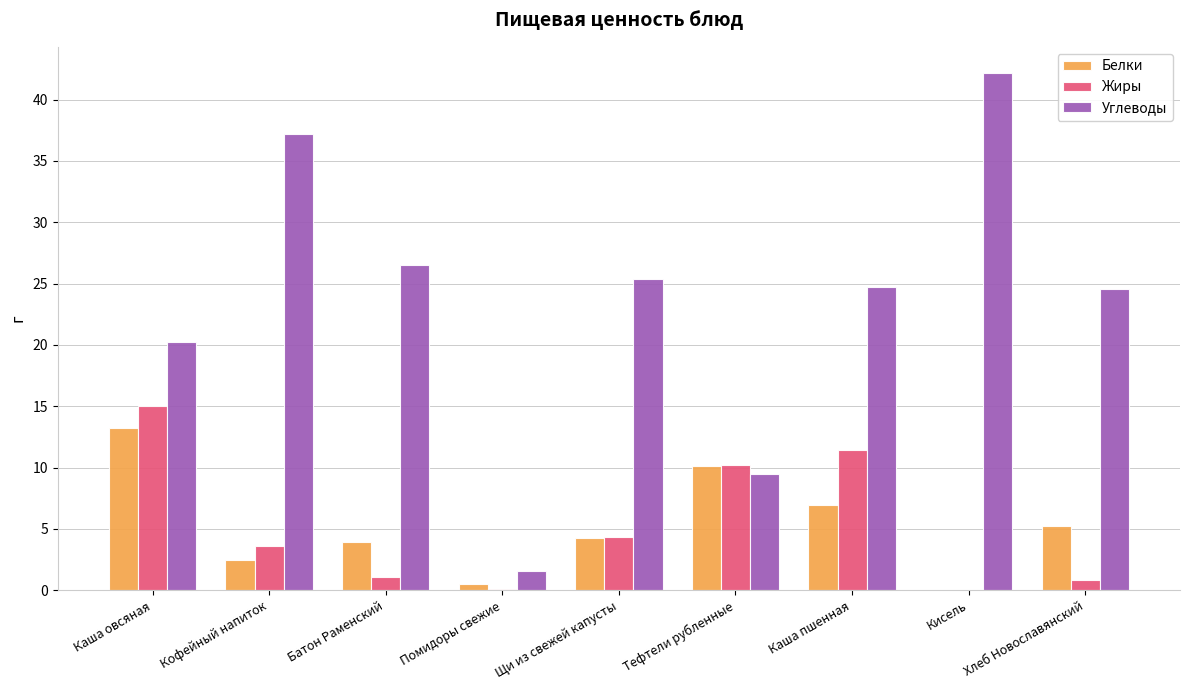

What is the maximum value for Жиры?

15.1